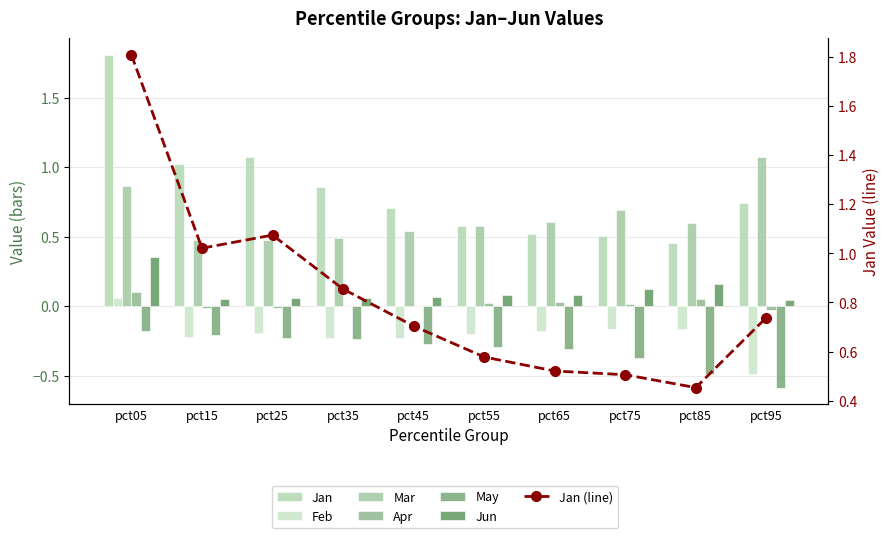

Which category has the lowest value in the Mar series?

pct15